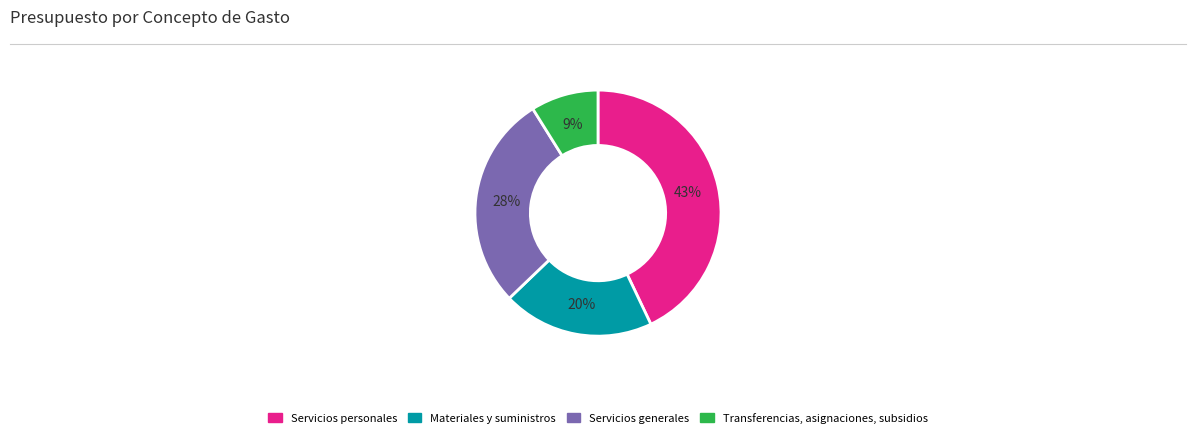

Which has a higher value, Servicios generales or Transferencias, asignaciones, subsidios?

Servicios generales